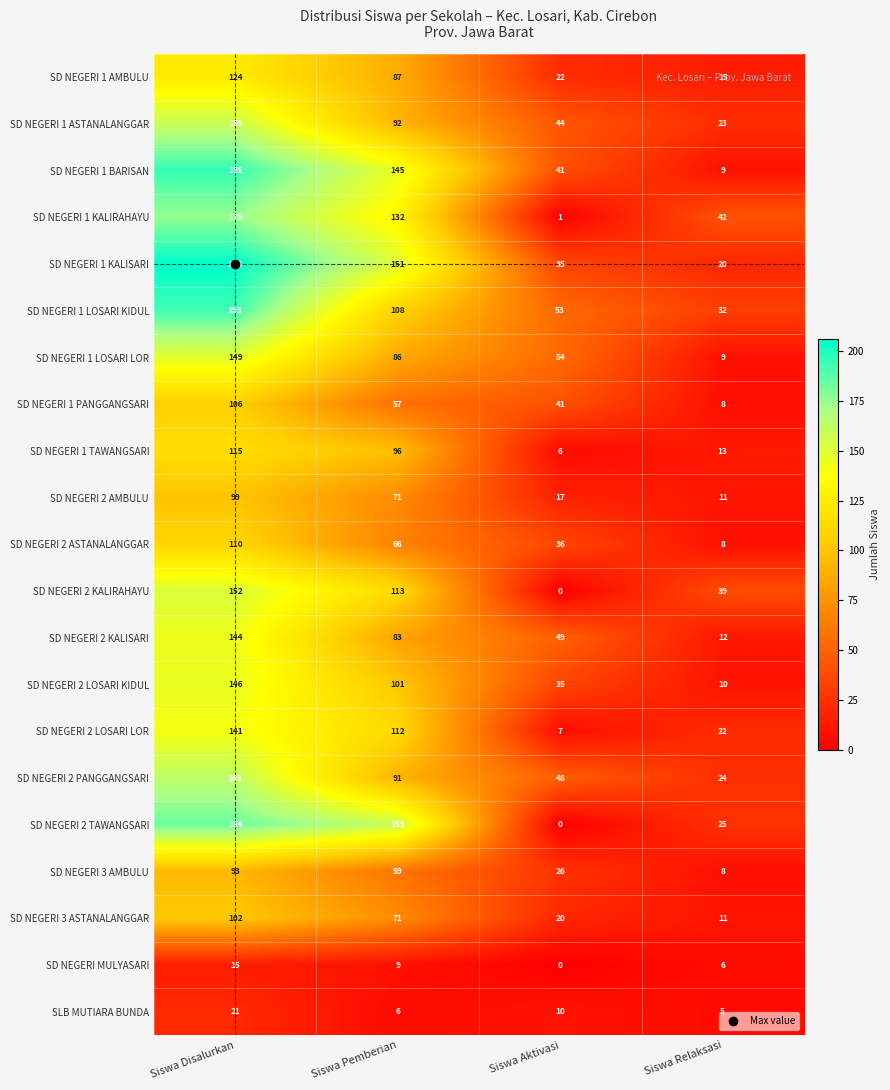

The value of SD NEGERI 1 KALIRAHAYU at Siswa Relaksasi is 42. True or false?

True